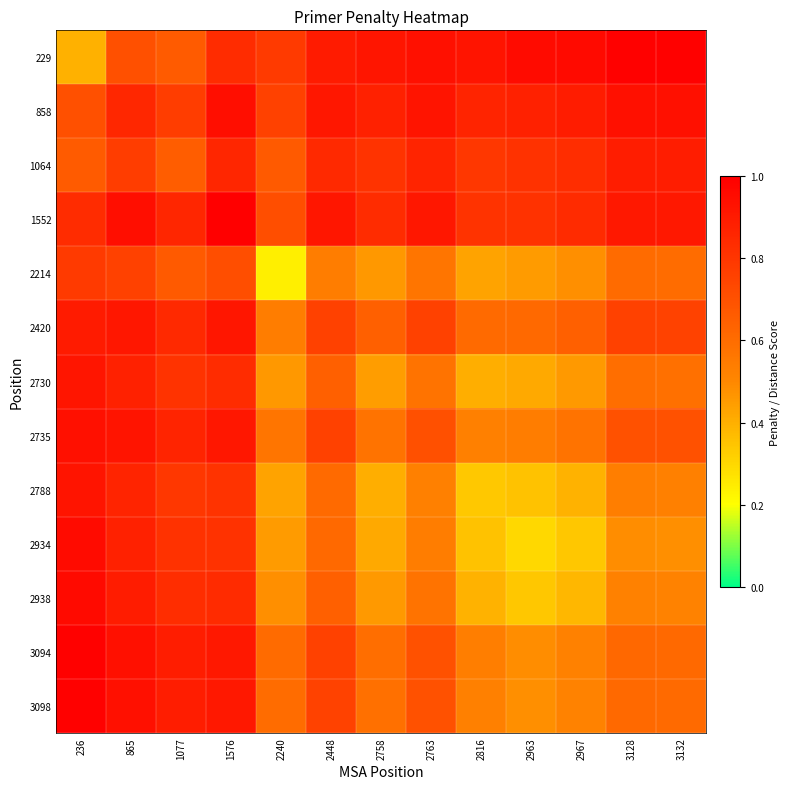

At 1077, list the series in order from smallest to largest.

1064, 229, 2214, 858, 2788, 2730, 2934, 2938, 2420, 1552, 2735, 3098, 3094